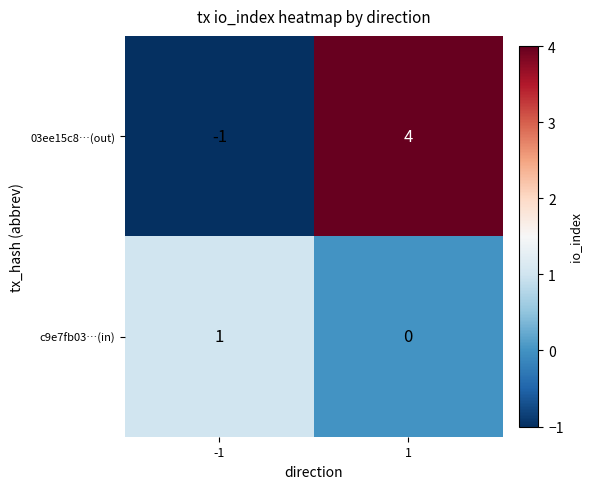

What is the difference between the 03ee15c8…(out) values at 1 and -1?

5